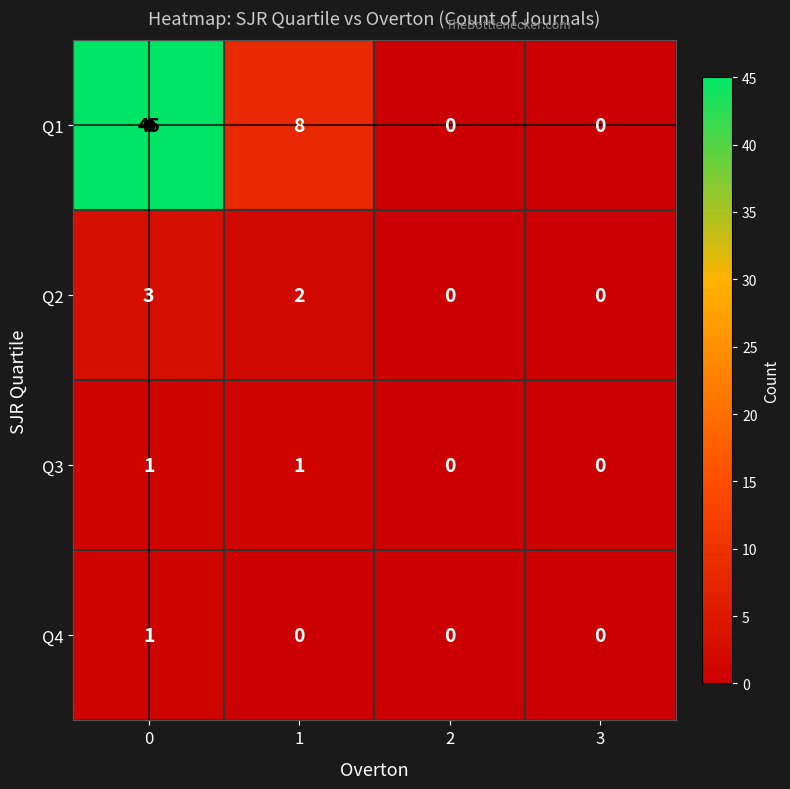

How many values in Q3 are above zero?

2